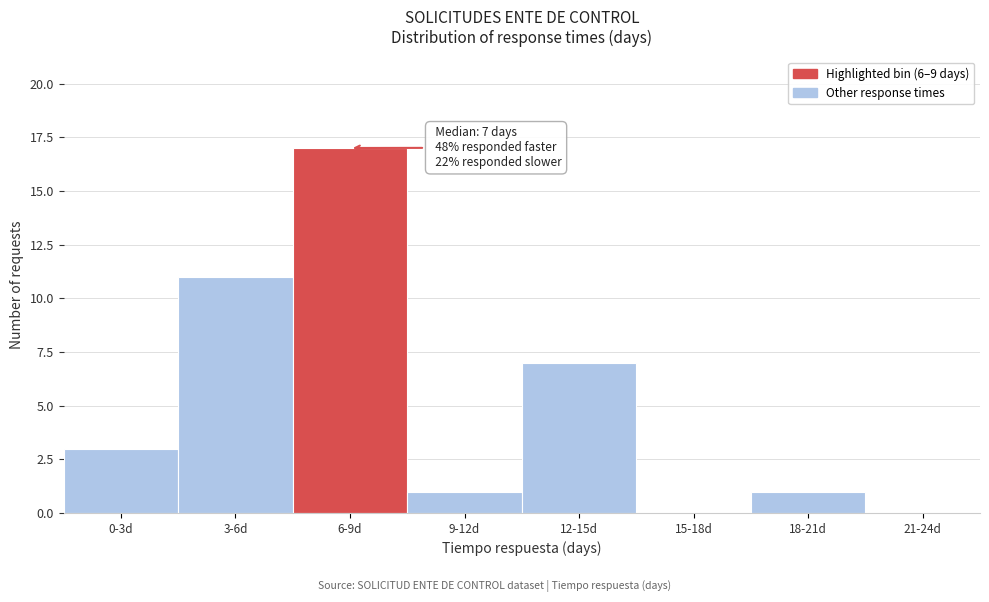

Reading left to right, extract all data points from this chart.

0-3d=3	3-6d=11	6-9d=17	9-12d=1	12-15d=7	15-18d=0	18-21d=1	21-24d=0